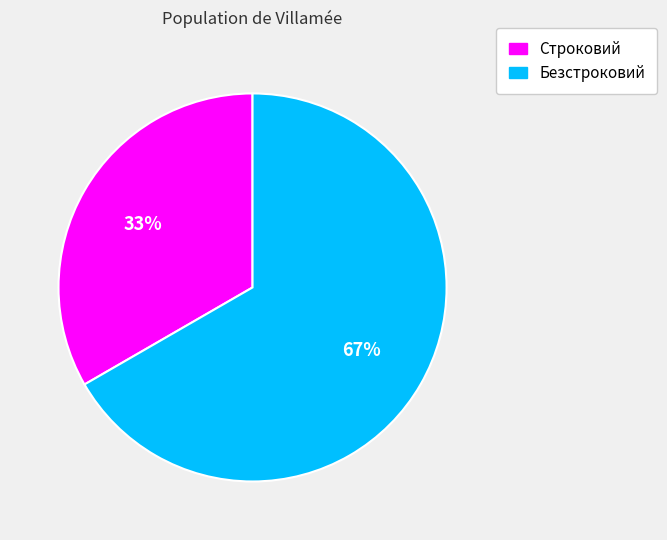

What is the majority slice?

Безстроковий